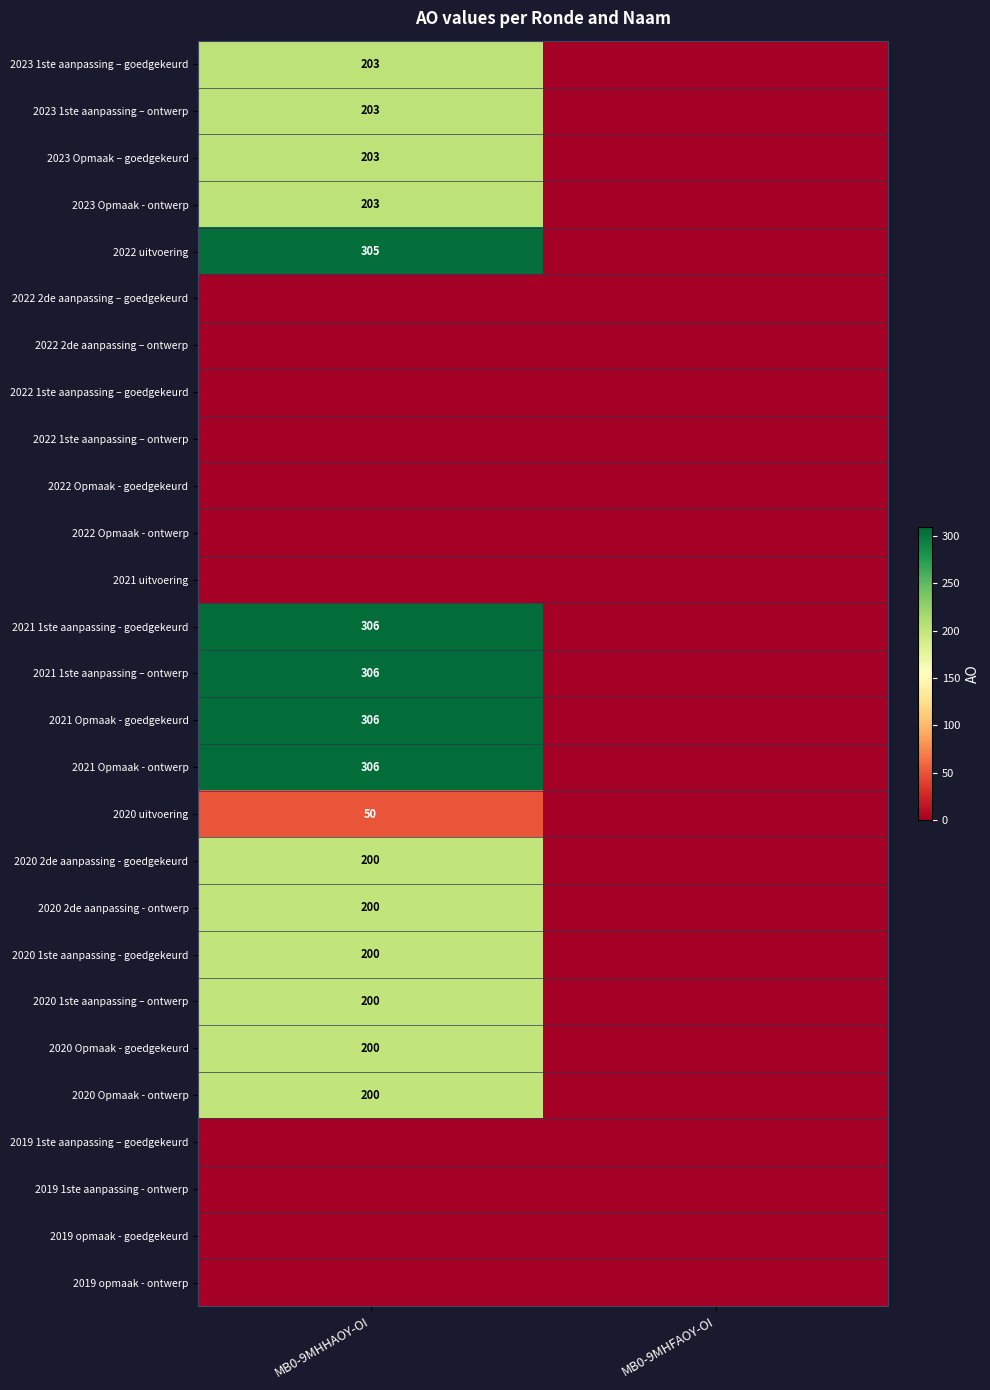

True or false: 2020 uitvoering has a value of 11 at MB0-9MHHAOY-OI.

False